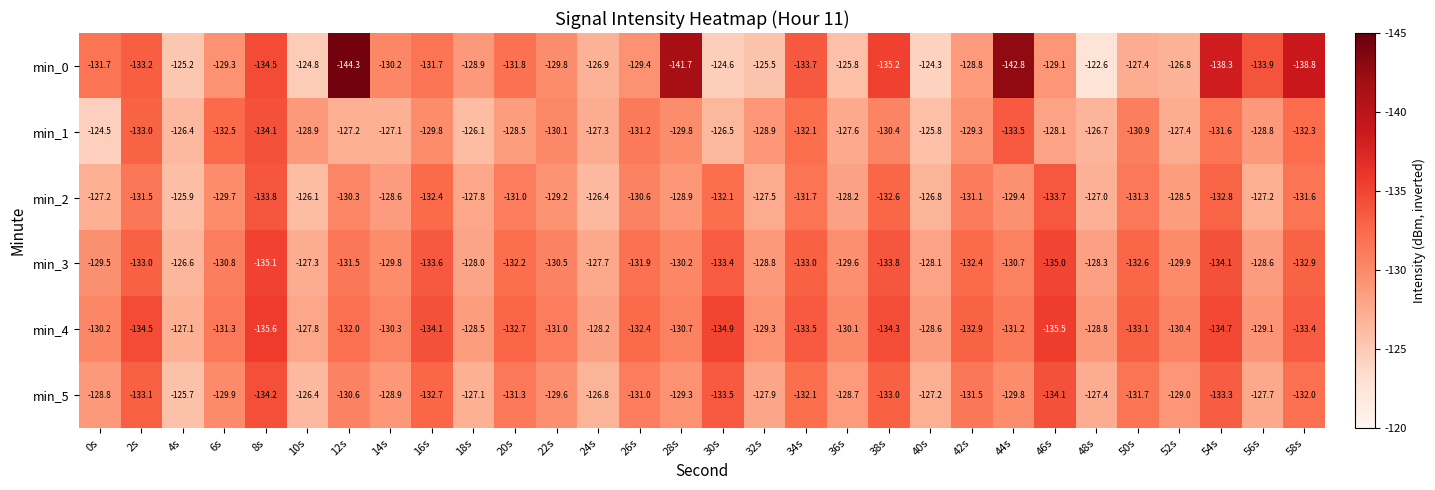

What is the greatest value displayed?

-122.6